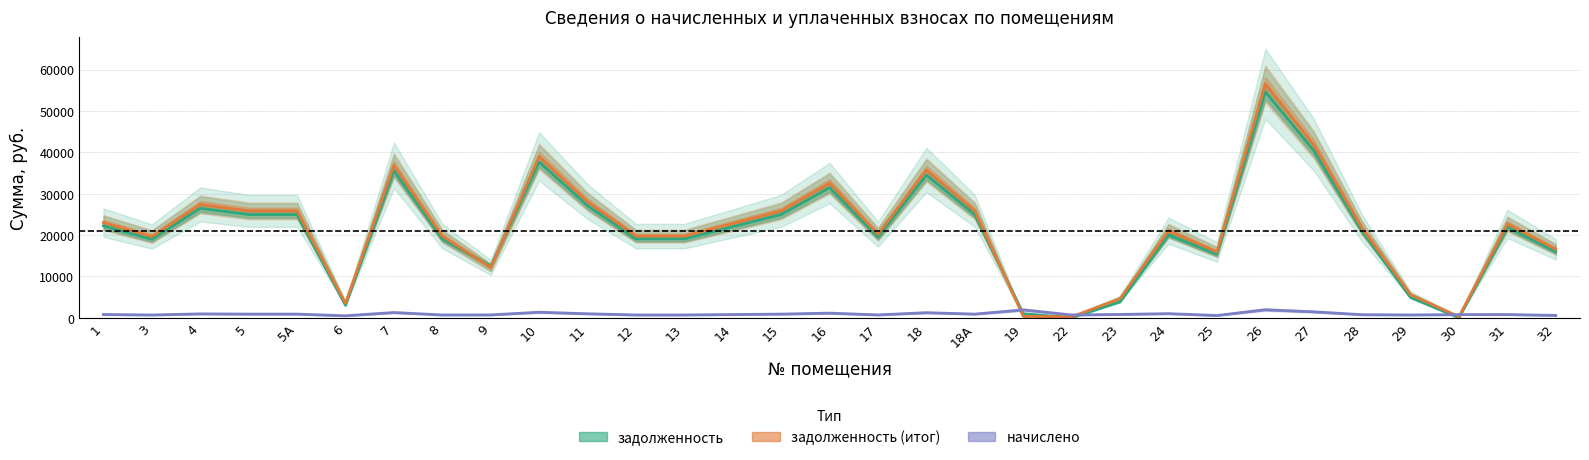

What are all the series names shown in the legend?

задолженность, задолженность (итог), начислено